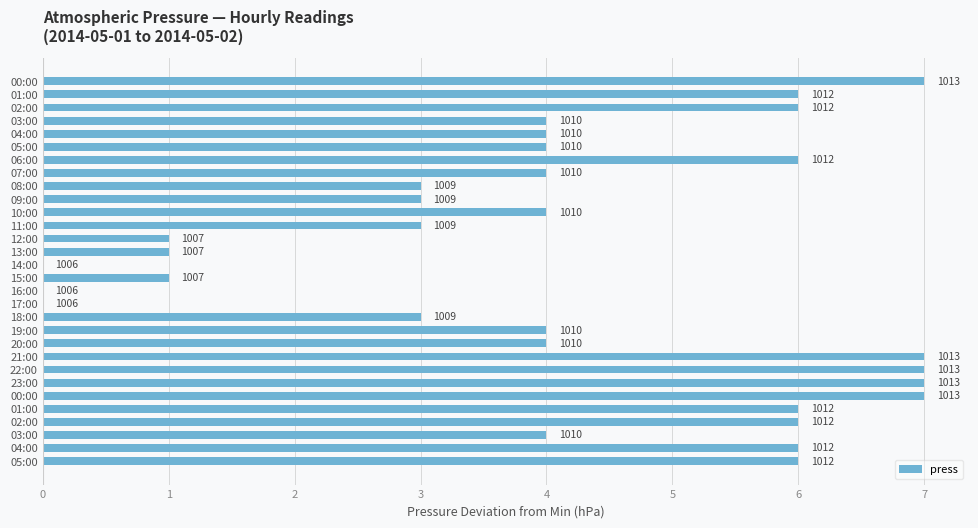

What is the difference between the maximum and minimum values?

7